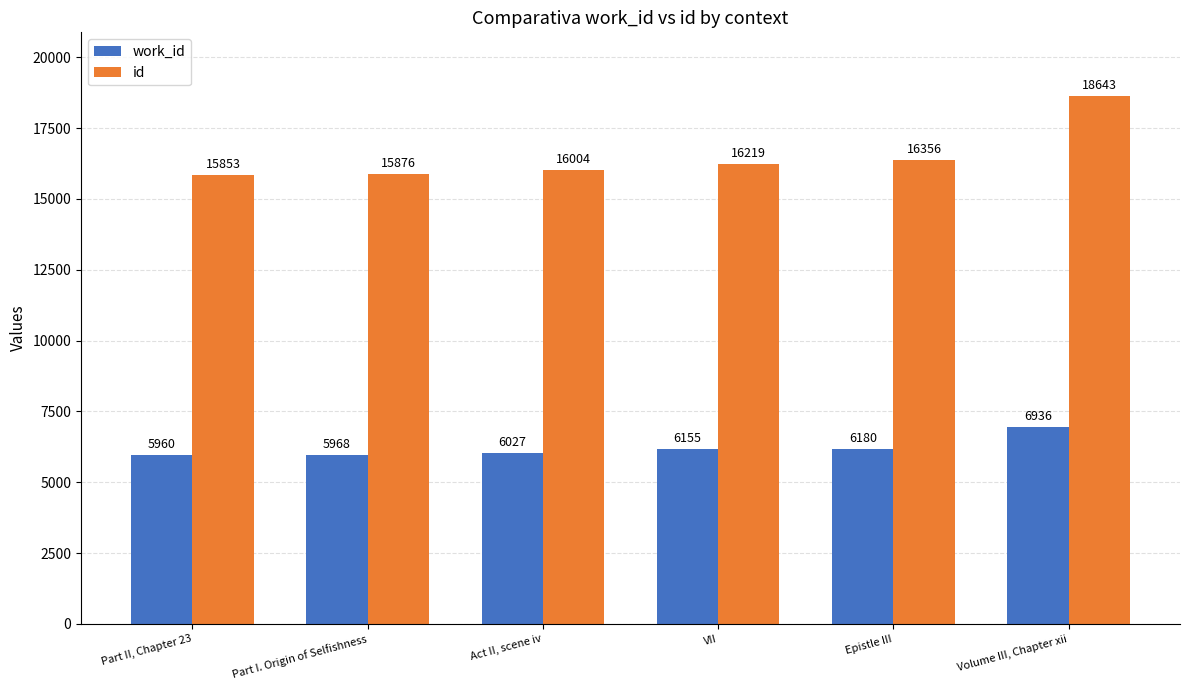

The value of id at Volume III, Chapter xii is 11462. True or false?

False